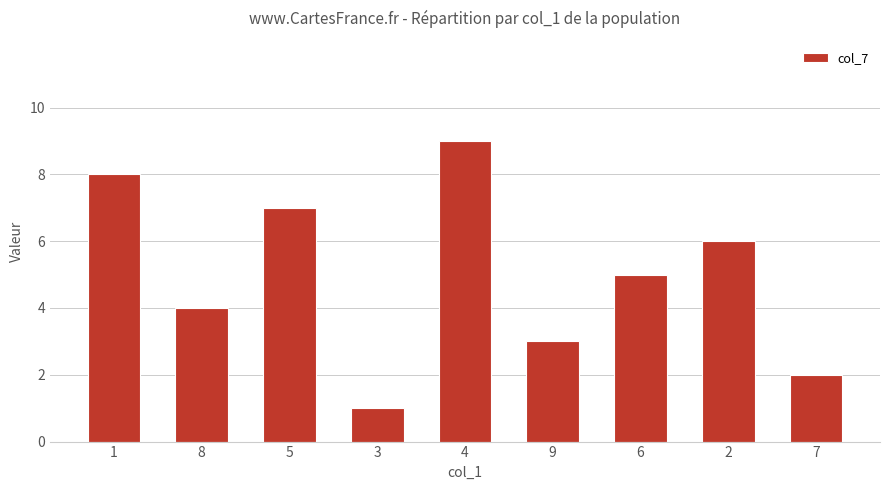

Are the bars grouped side by side (vs. stacked)?

No